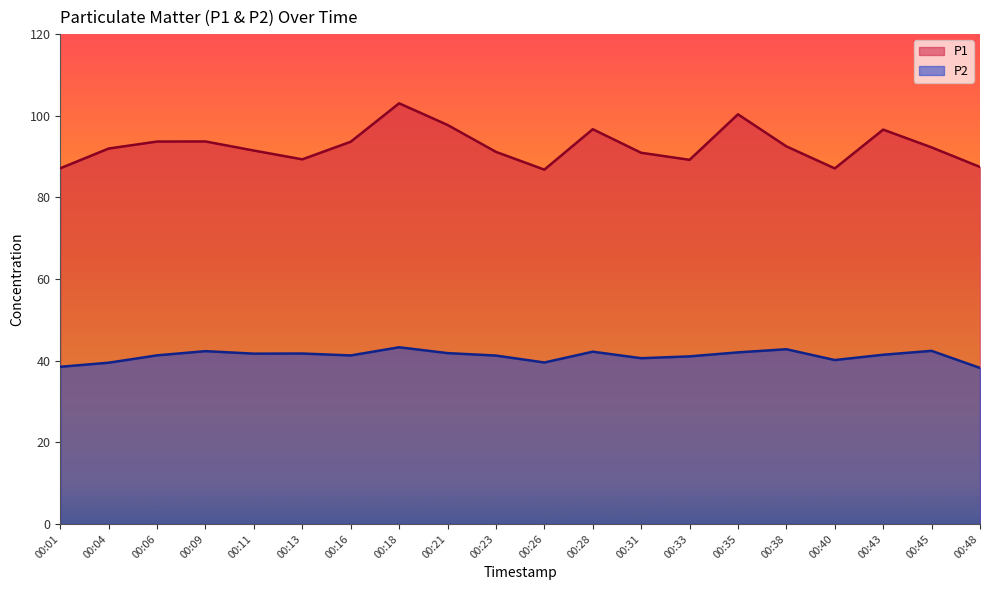

What is the spread (max minus min) of values at 00:11?

49.8